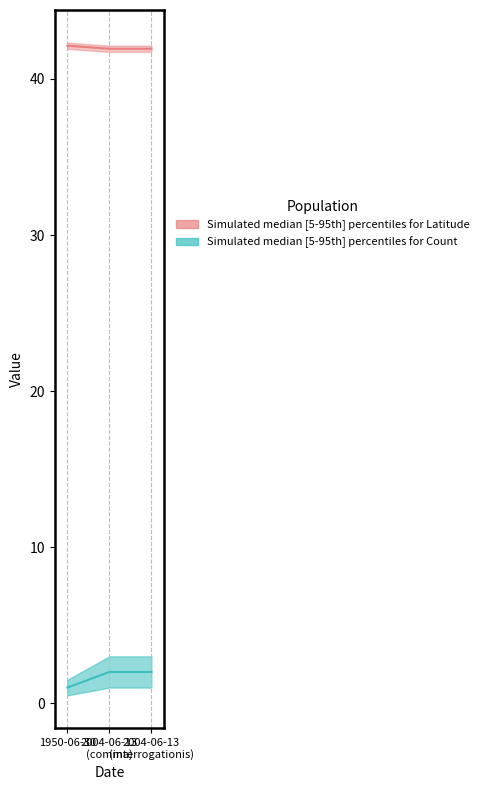

The value of Latitude at 2004-06-13 (comma) is 0.7. True or false?

False